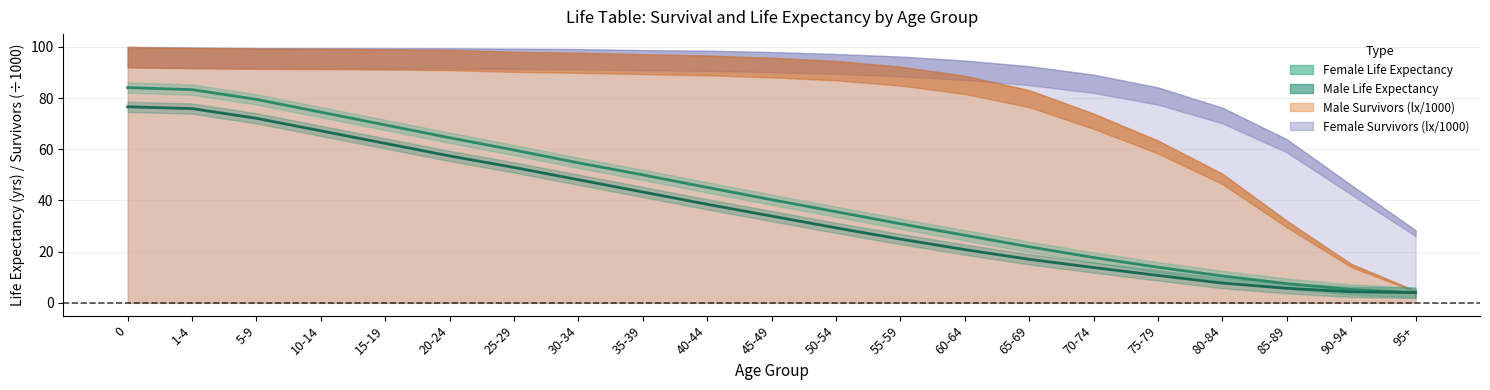

True or false: female_ex and male_ex cross at least once.

False